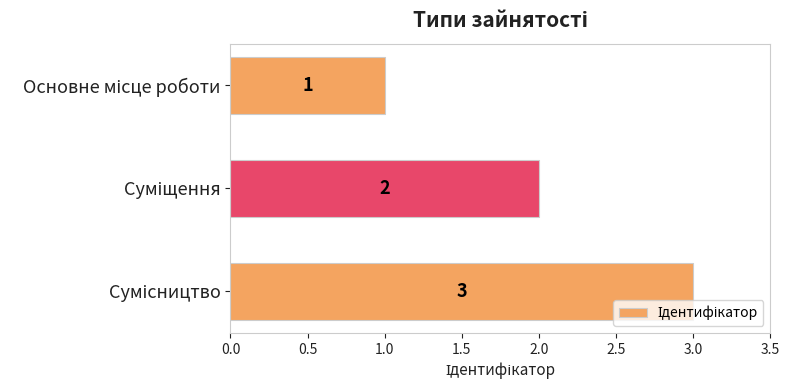

What is the maximum value shown in the chart?

3